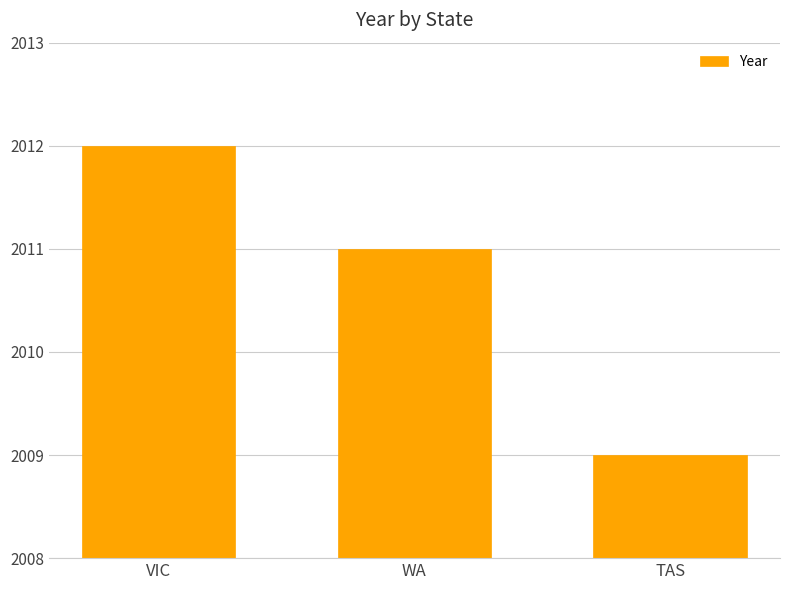

Reading left to right, what are all the values shown in this chart?

2012	2011	2009